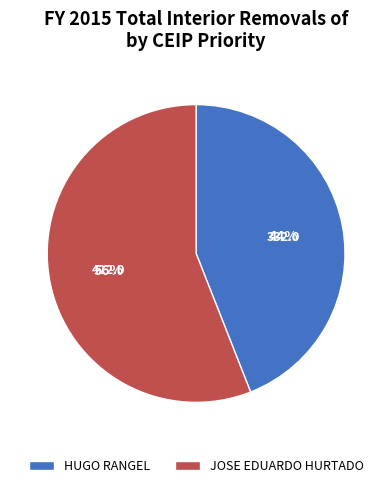

To the nearest percent, what is the difference between the JOSE EDUARDO HURTADO and HUGO RANGEL slice percentages?

12%